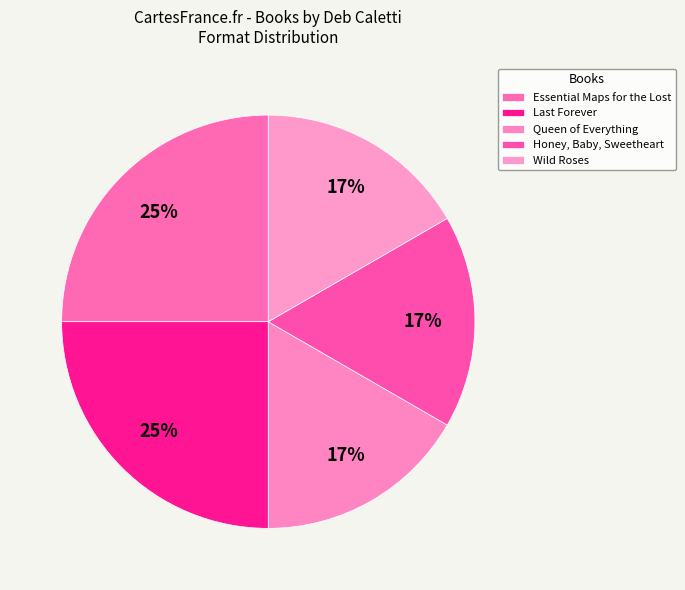

Does Honey, Baby, Sweetheart account for over 50% of the chart?

No